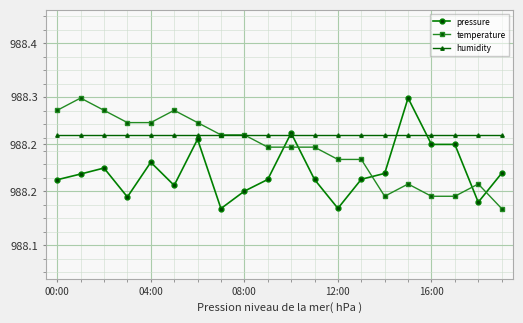

What is the label of the 11th point from the left?

10